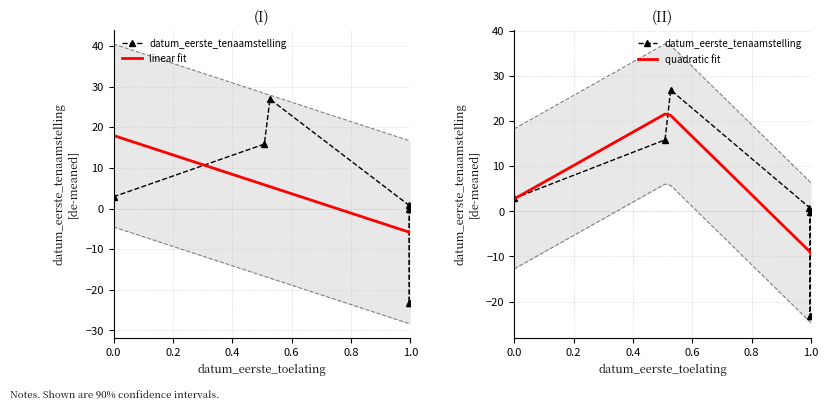

What are all the series names shown in the legend?

datum_eerste_tenaamstelling, linear fit, quadratic fit